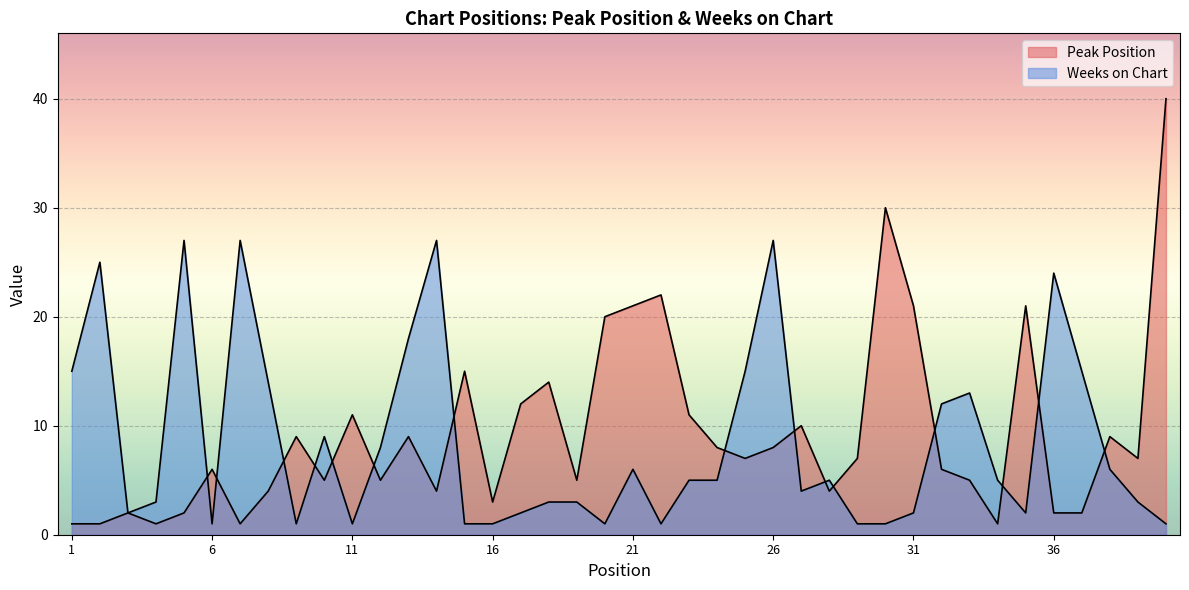

What is the difference between the second highest and second lowest values in the Weeks on Chart series?

26